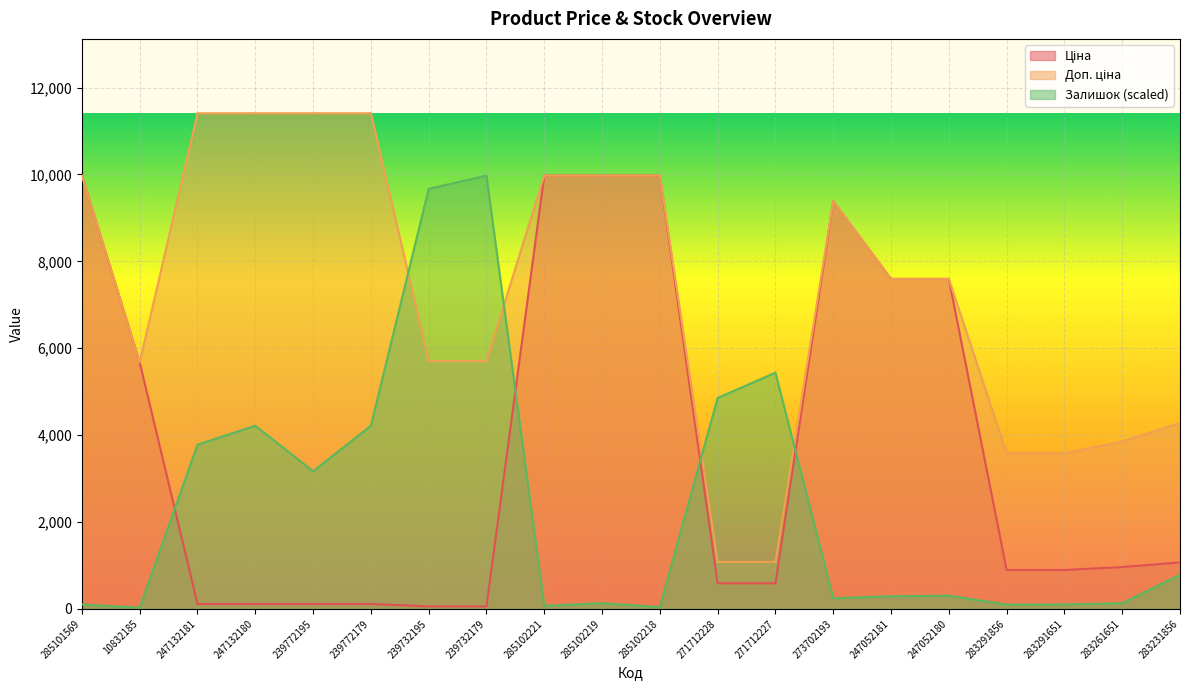

Reading left to right, extract all data points from this chart.

Ціна: 9975.0	5673.8	114.1	114.1	114.1	114.1	57.0	57.0	9975.0	9975.0	9975.0	589.9	589.9	9384.0	7596.5	7596.5	895.9	895.9	963.5	1069.8
Доп. ціна: 9975.0	5673.8	11410.0	11410.0	11410.0	11410.0	5705.0	5705.0	9975.0	9975.0	9975.0	1081.7	1081.7	9384.0	7596.5	7596.5	3583.6	3583.6	3854.0	4279.1
Залишок: 101.8	29.1	3780.6	4216.8	3169.9	4216.8	9669.6	9975.0	72.7	130.9	43.6	4856.6	5438.3	247.2	290.8	305.4	101.8	101.8	130.9	785.2